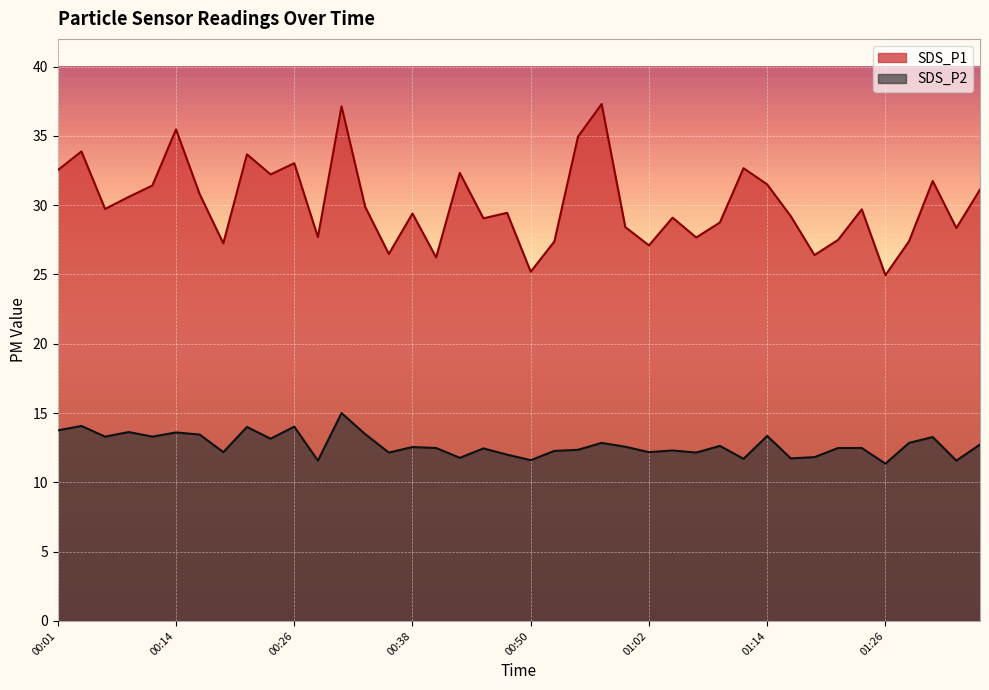

What is the difference between the SDS_P1 values at 01:19 and 01:12?

6.3